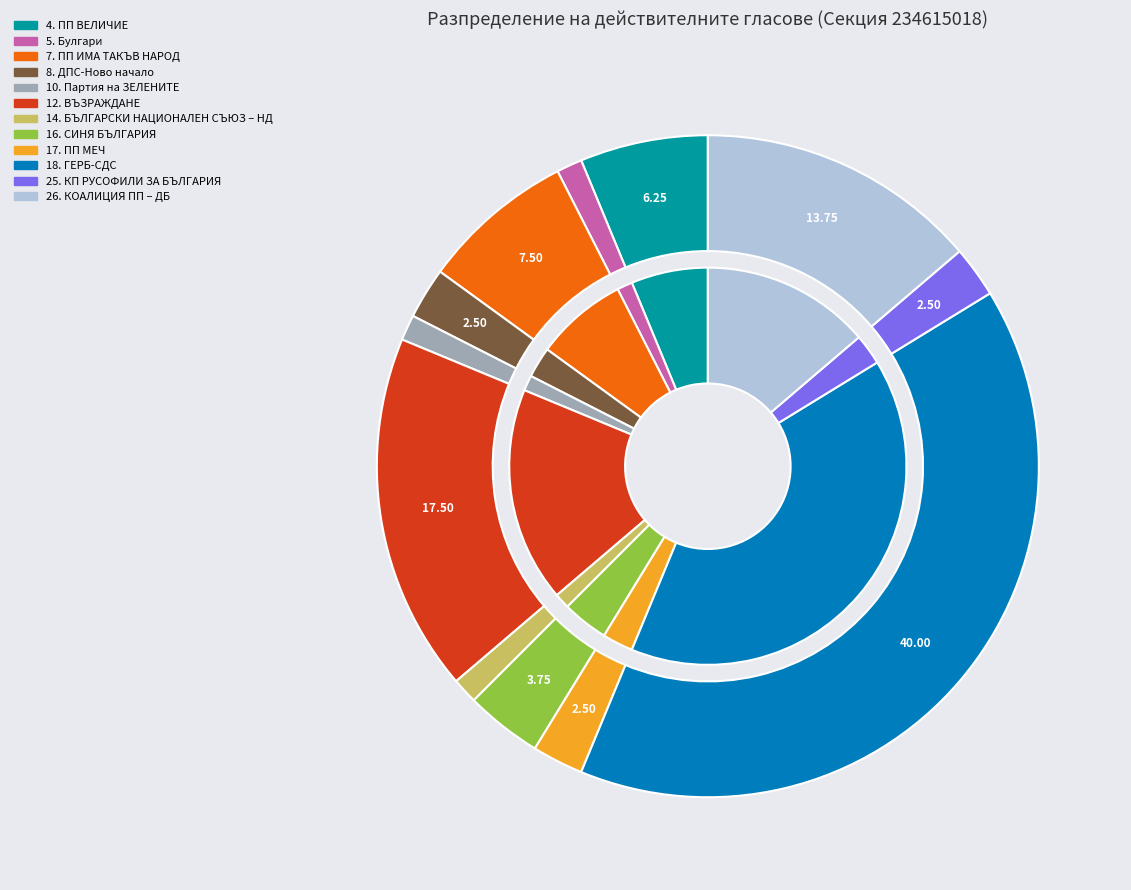

Rank the categories by value from highest to lowest.

18. ГЕРБ-СДС, 12. ВЪЗРАЖДАНЕ, 26. КОАЛИЦИЯ ПП – ДБ, 7. ПП ИМА ТАКЪВ НАРОД, 4. ПП ВЕЛИЧИЕ, 16. СИНЯ БЪЛГАРИЯ, 8. ДПС-Ново начало, 17. ПП МЕЧ, 25. КП РУСОФИЛИ ЗА БЪЛГАРИЯ, 5. Булгари, 10. Партия на ЗЕЛЕНИТЕ, 14. БЪЛГАРСКИ НАЦИОНАЛЕН СЪЮЗ – НД